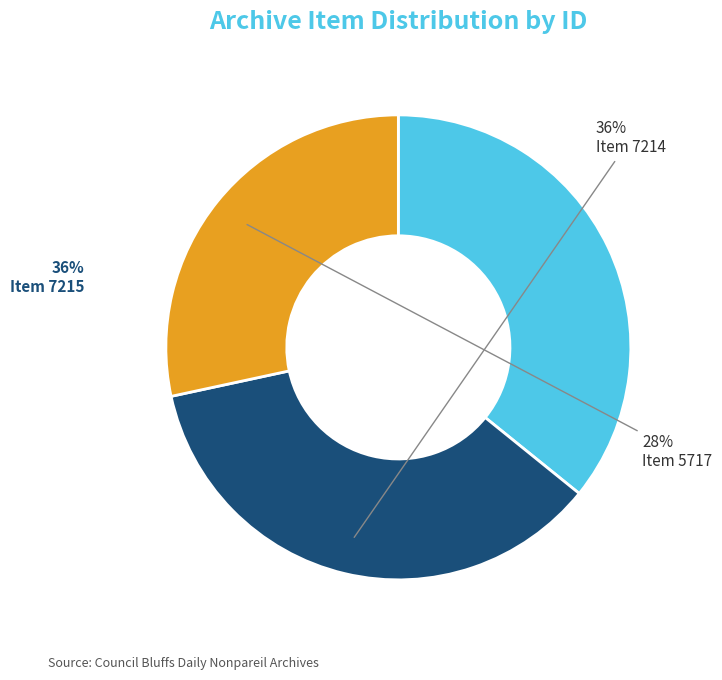

To the nearest percent, what is the combined percentage of Item 7215 and Item 7214?

72%